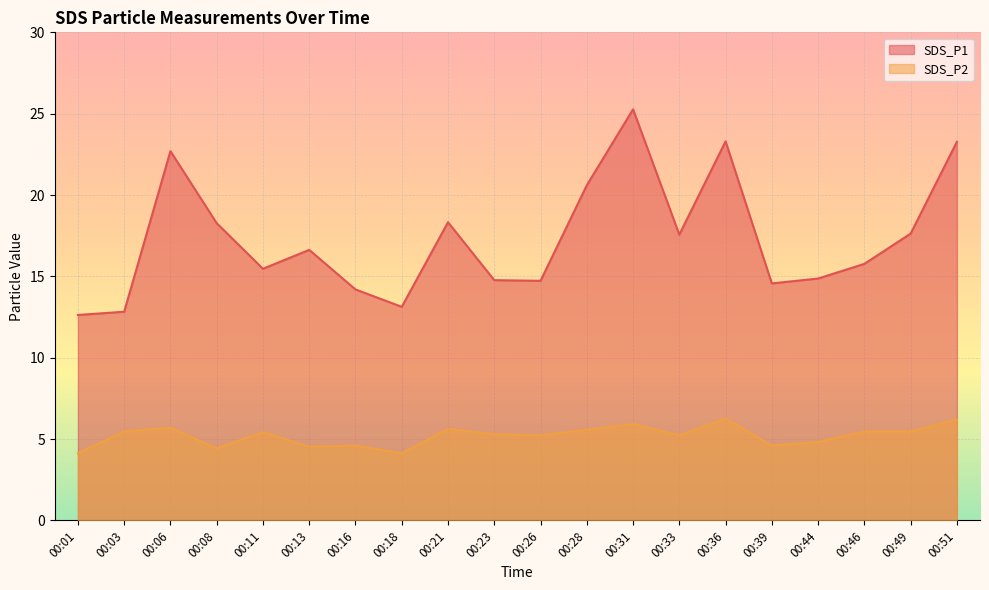

How many lines are shown in the chart?

2